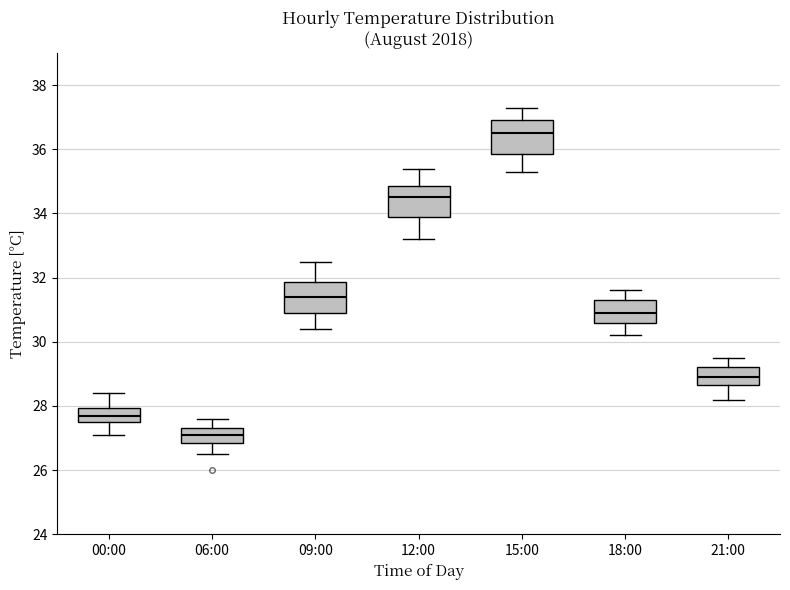

Which box's median line is the lowest?

06:00